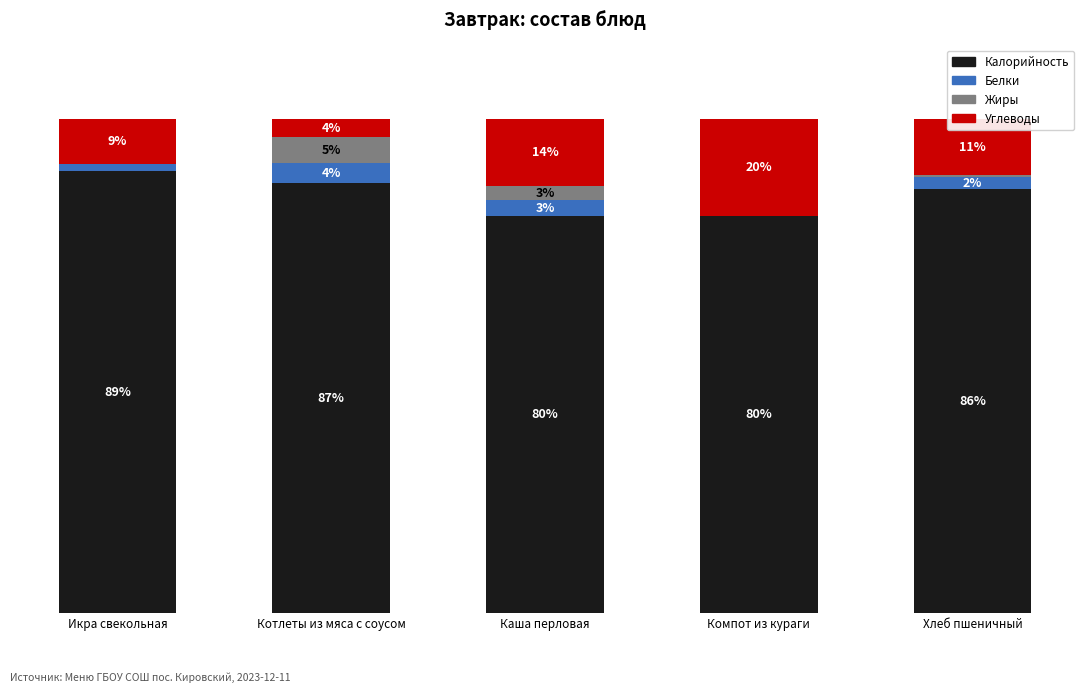

Does the chart contain stacked bars?

Yes